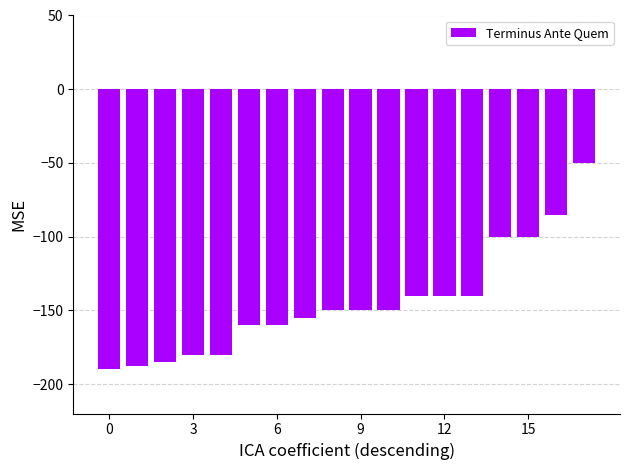

What is the average value?

-145